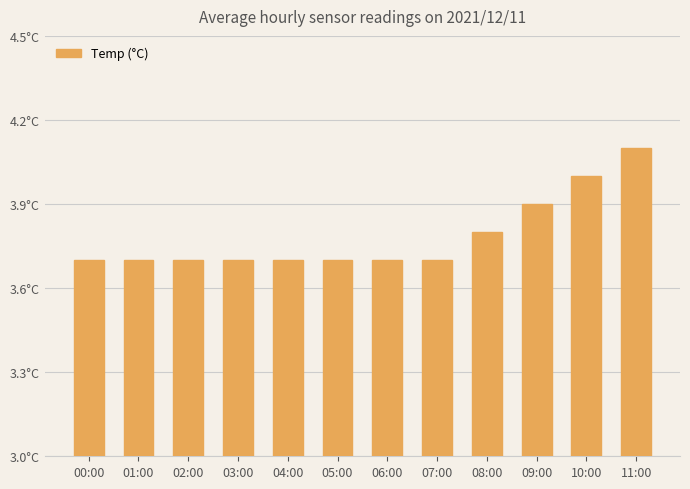

The value at 00:00 is 5.5. True or false?

False